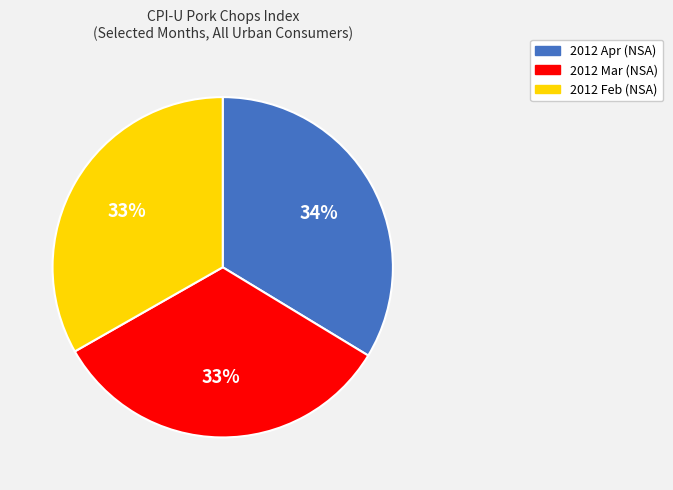

Is there a majority slice in this chart?

No